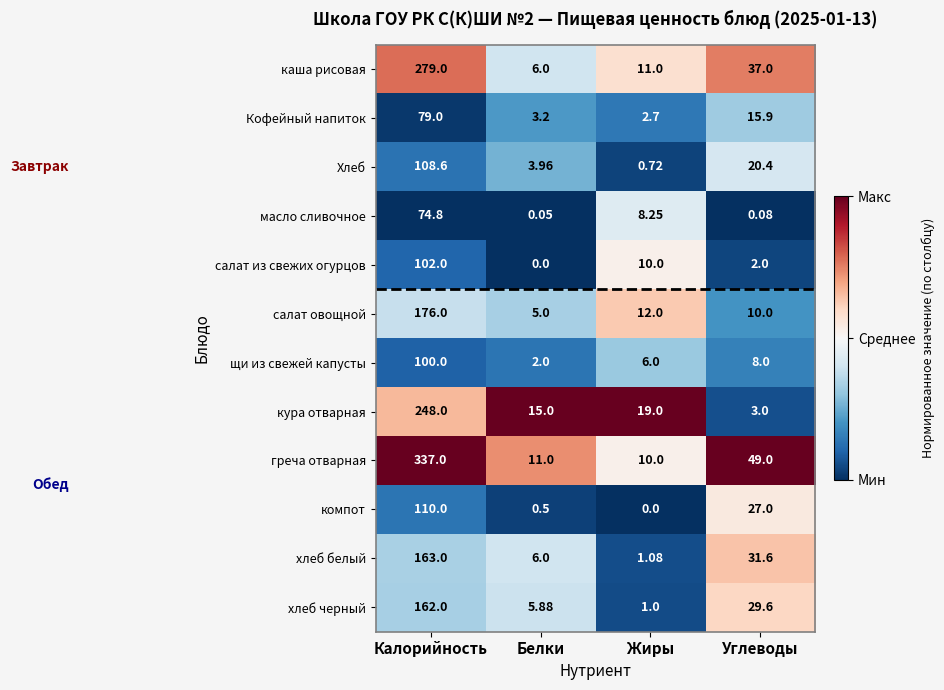

Rank the categories by салат из свежих огурцов value from lowest to highest.

Белки, Углеводы, Жиры, Калорийность